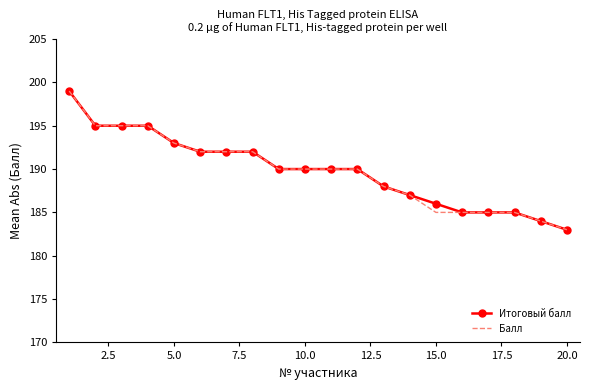

Reading right to left, what are all the values shown in this chart?

Итоговый балл: 183	184	185	185	185	186	187	188	190	190	190	190	192	192	192	193	195	195	195	199
Балл: 183	184	185	185	185	185	187	188	190	190	190	190	192	192	192	193	195	195	195	199